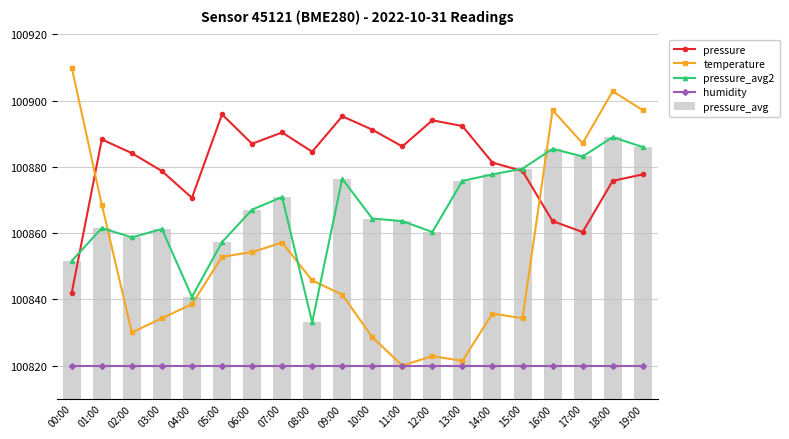

Is the value of pressure_avg2 at 18:00 greater than the value of pressure at 09:00?

No